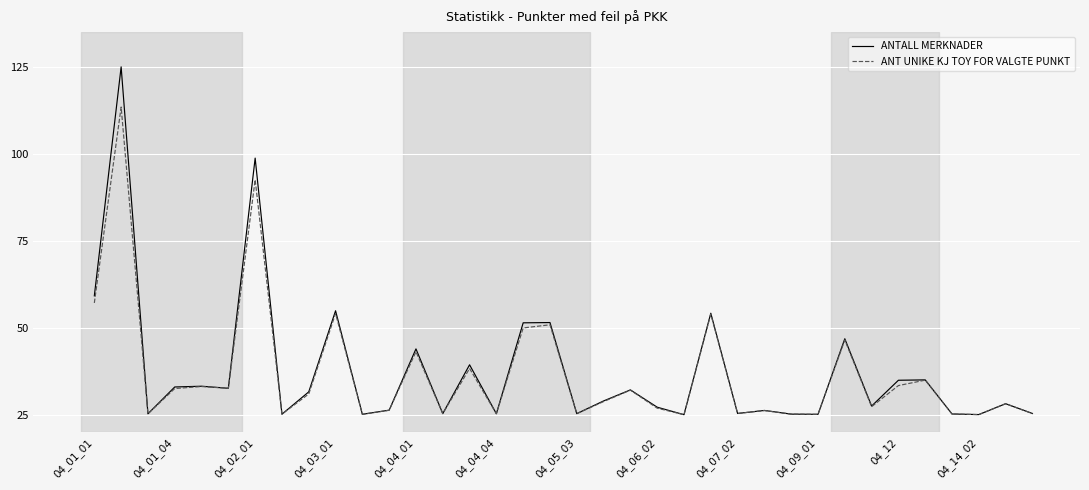

Rank the series by their maximum value, from highest to lowest.

ANTALL MERKNADER, ANT UNIKE KJ TOY FOR VALGTE PUNKT